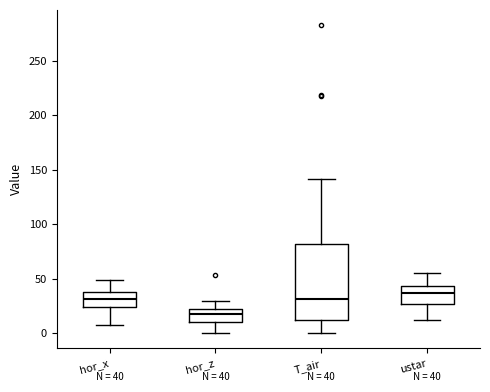

Which box is the tallest, from its lower edge to its upper edge?

T_air